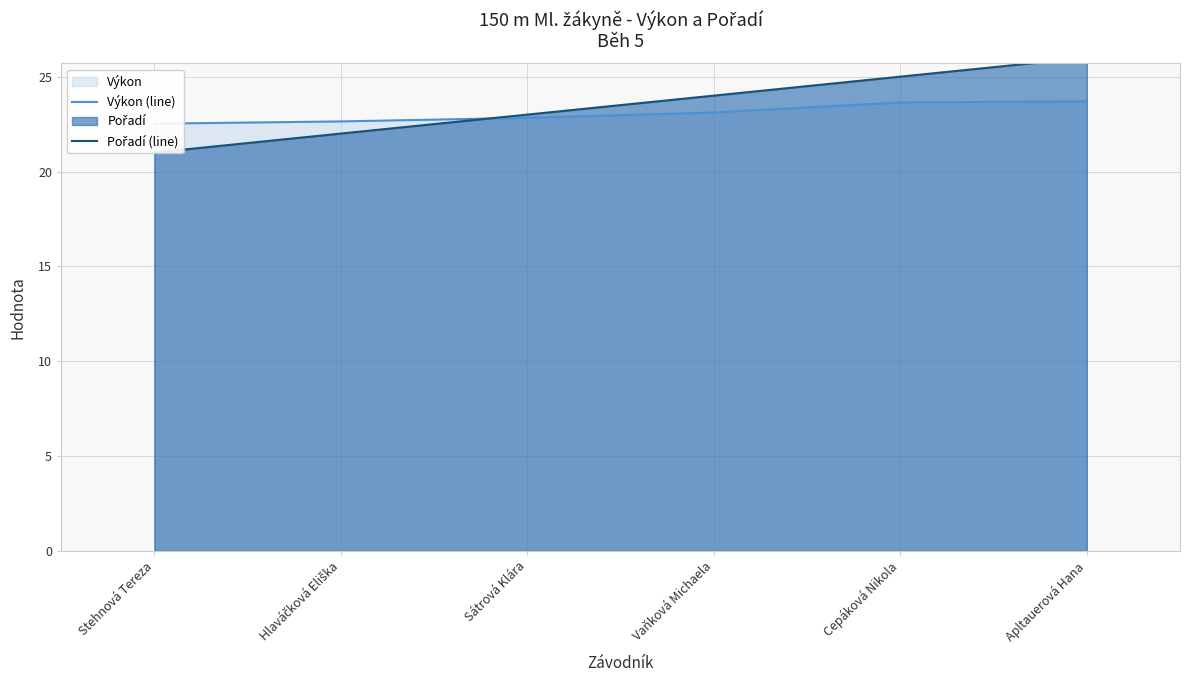

What is the label of the 2nd point from the right?

Cepáková Nikola